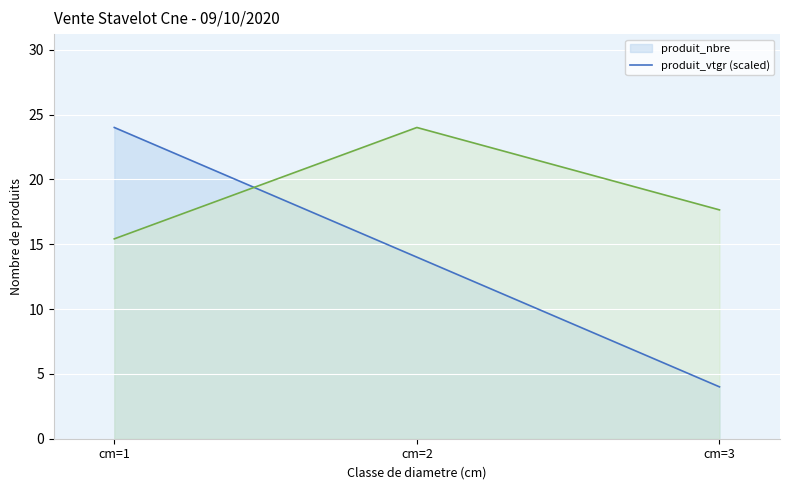

How many values in the produit_nbre series are below 14?

1